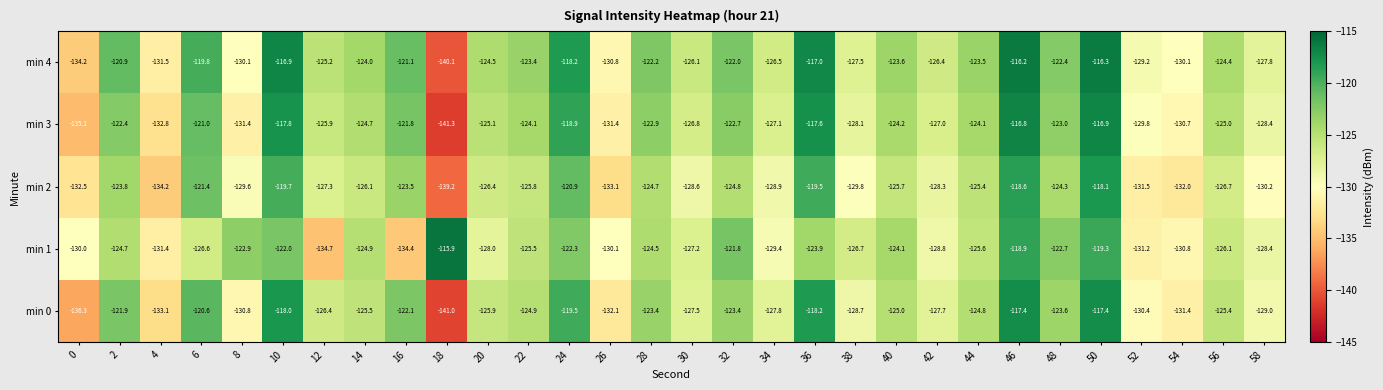

Is it true that min 0 equals -204.7 at 2?

False